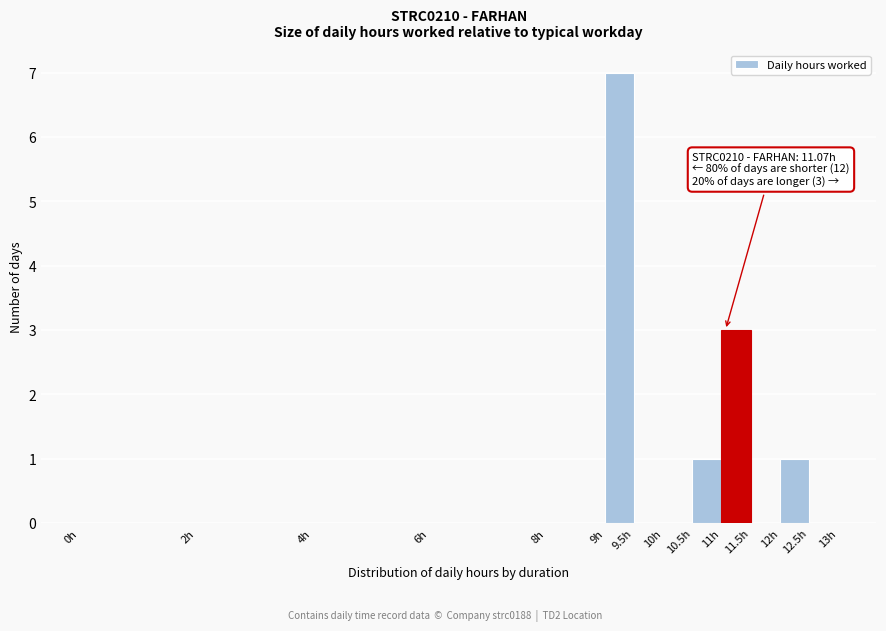

Over which range of the x-axis is the bar tallest?

9.0 to 9.5